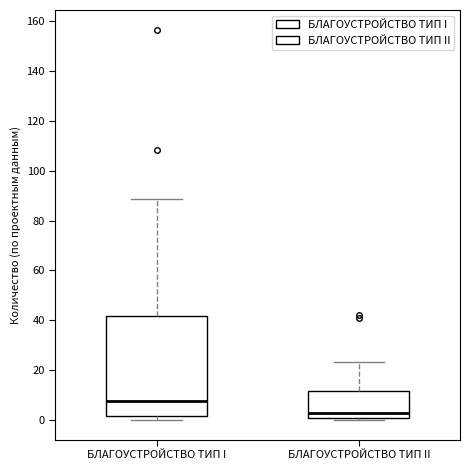

Which box has the lowest median line?

БЛАГОУСТРОЙСТВО ТИП II